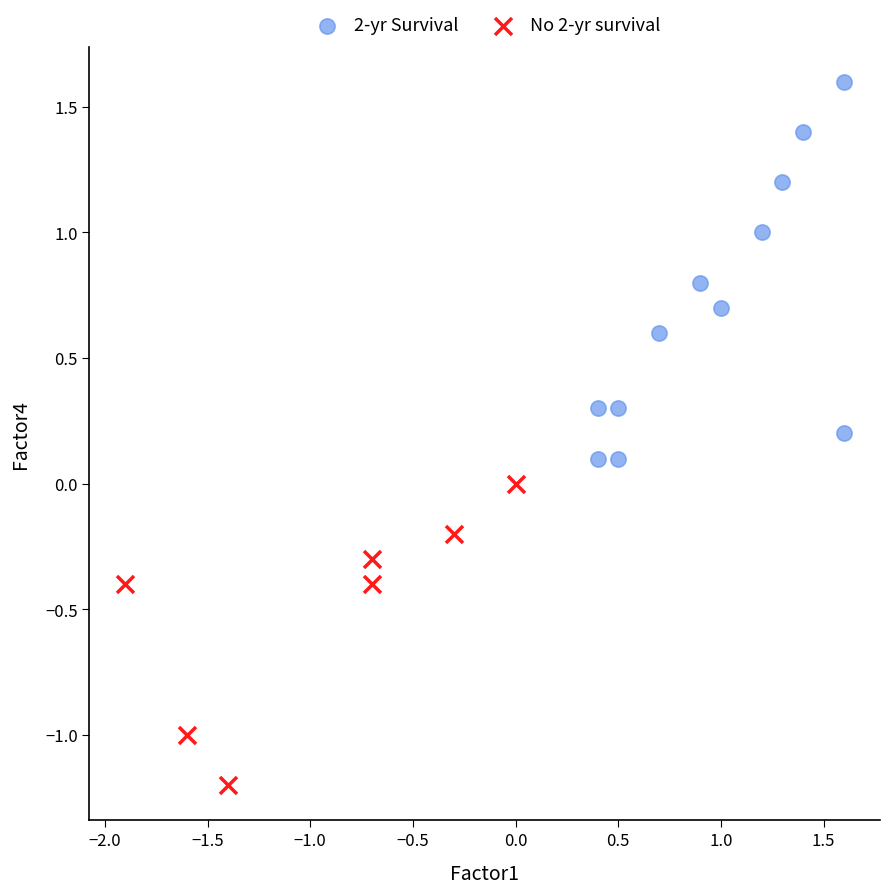

Which series contains the lowest Y value?

No 2-yr survival